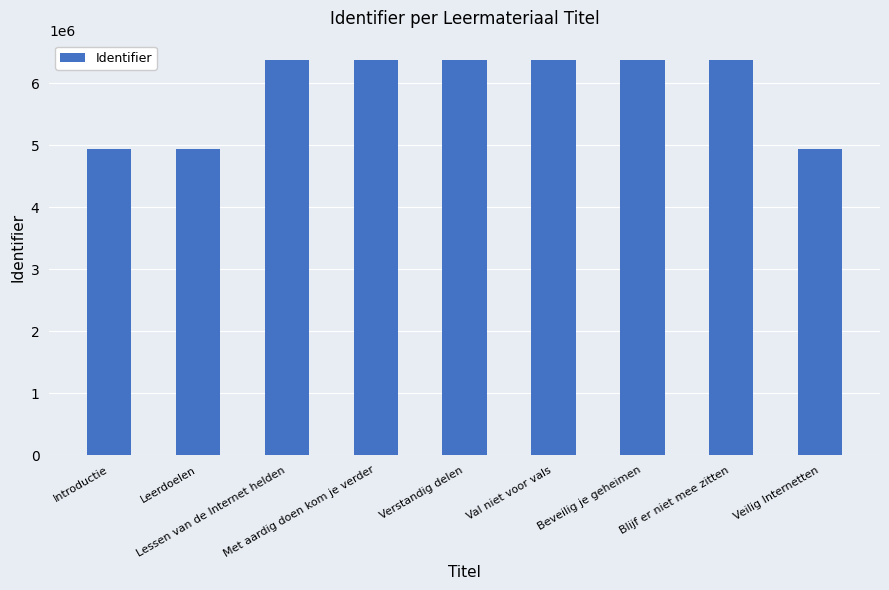

What is the maximum value shown in the chart?

6372733